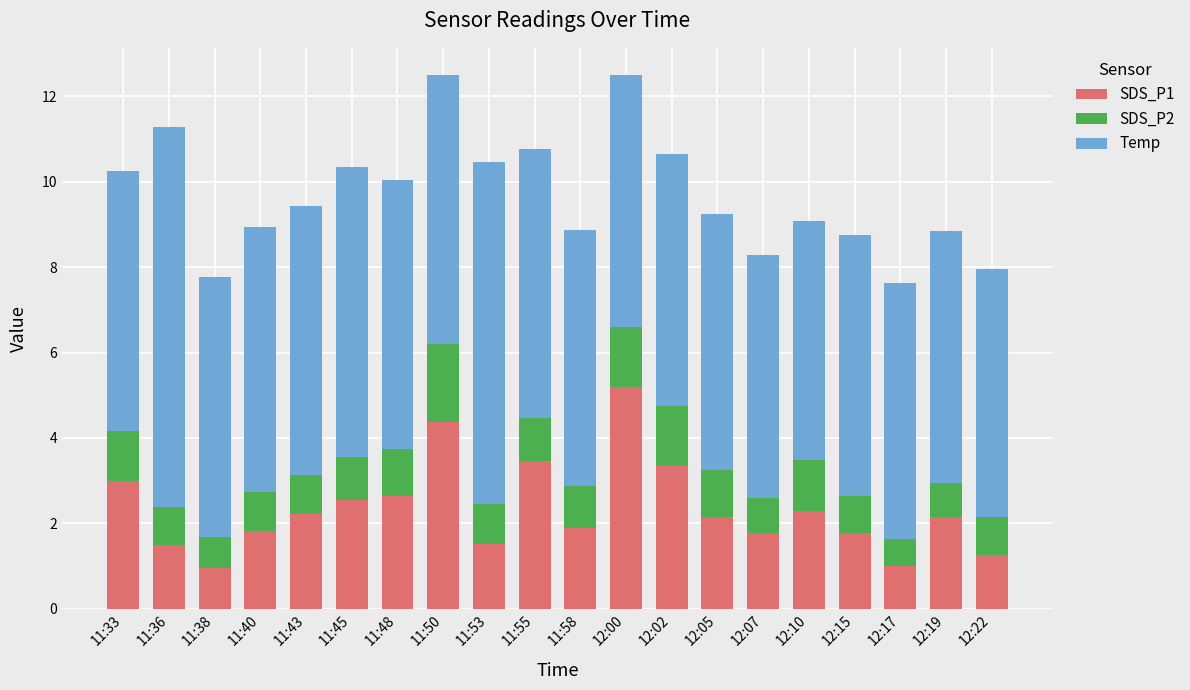

What is the average value of the SDS_P1 series?

2.3